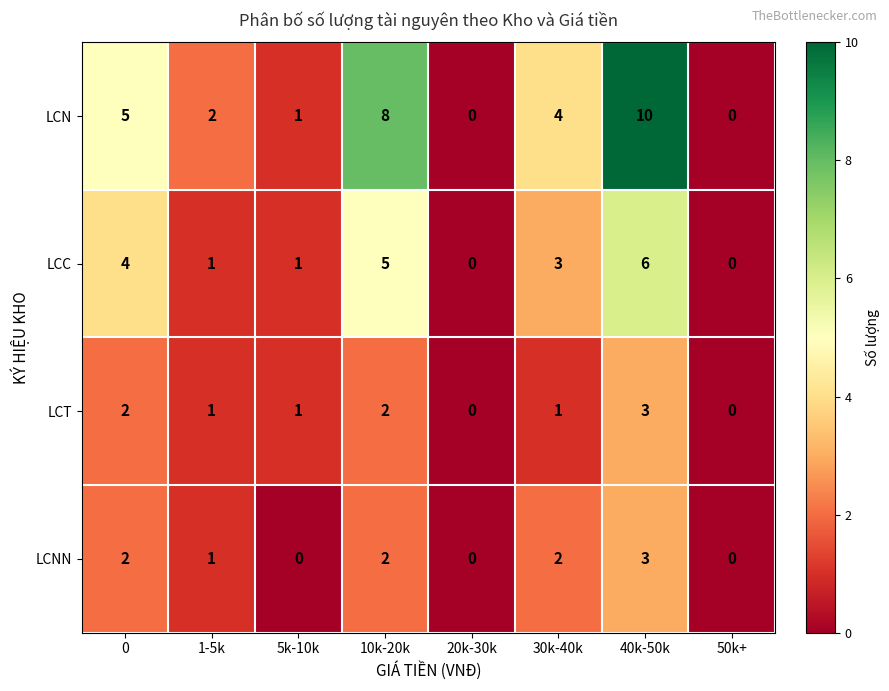

How many data points in LCNN are less than 2?

4